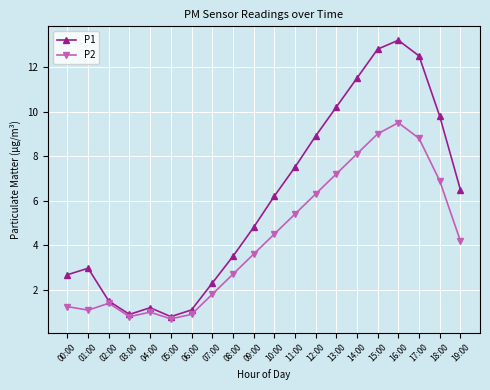

How many lines are shown in the chart?

2